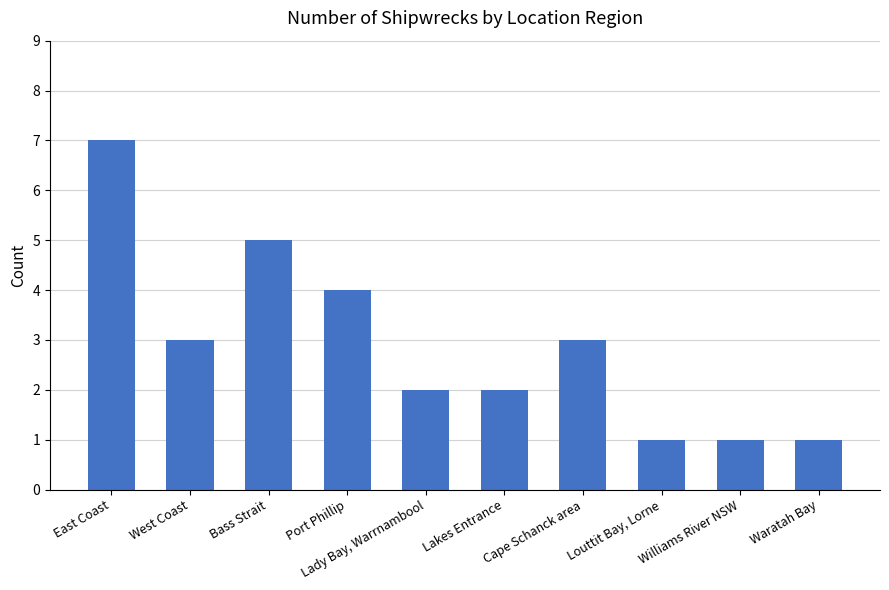

What is the difference between the values at Bass Strait and Port Phillip?

1